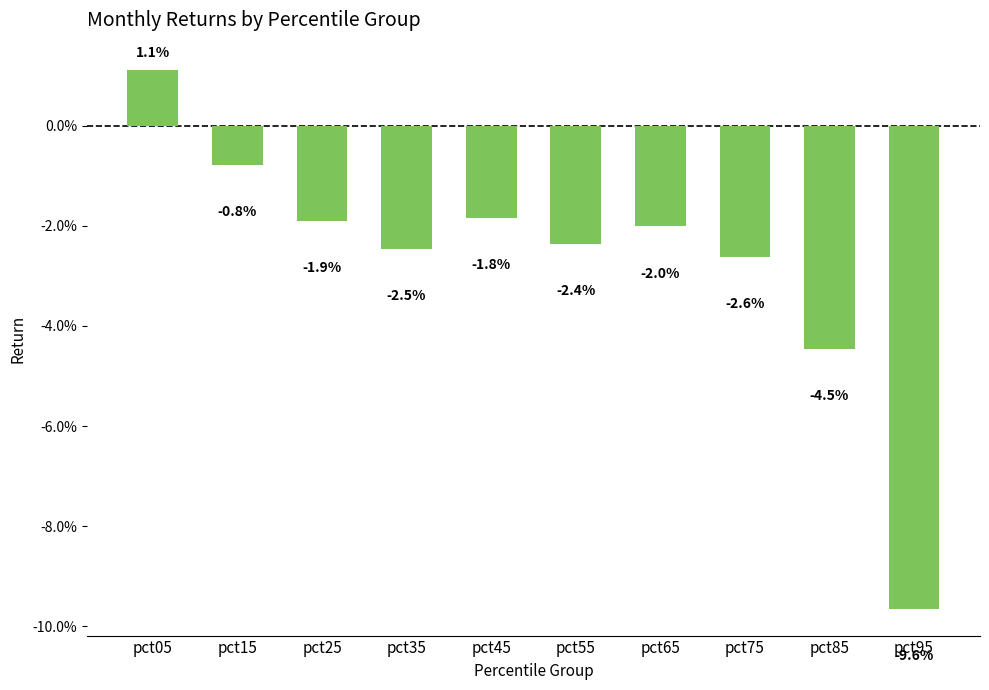

What is the minimum value shown in the chart?

-0.1